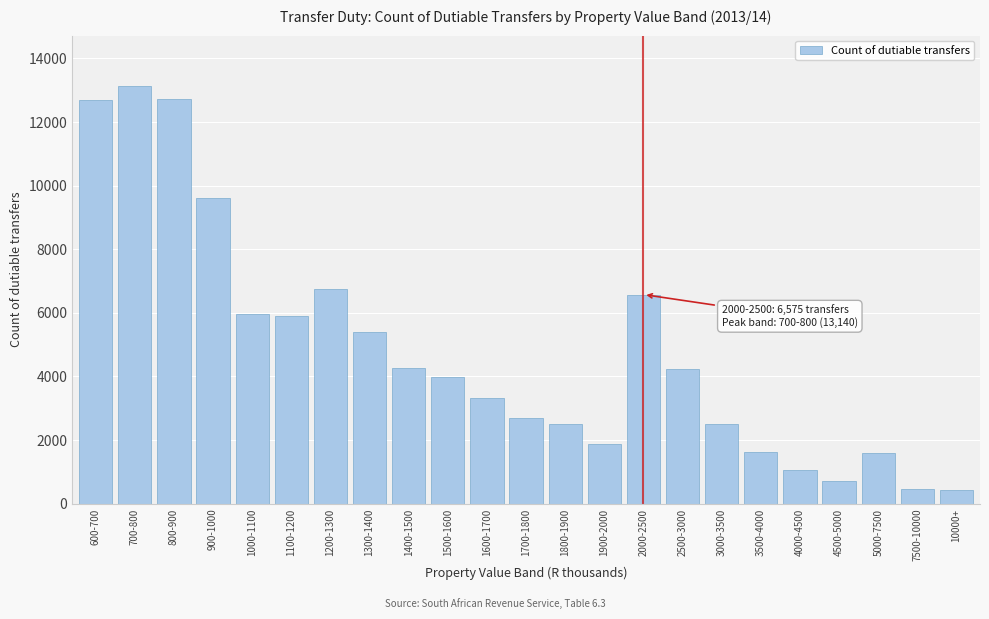

The value at 5000-7500 is 1605. True or false?

True